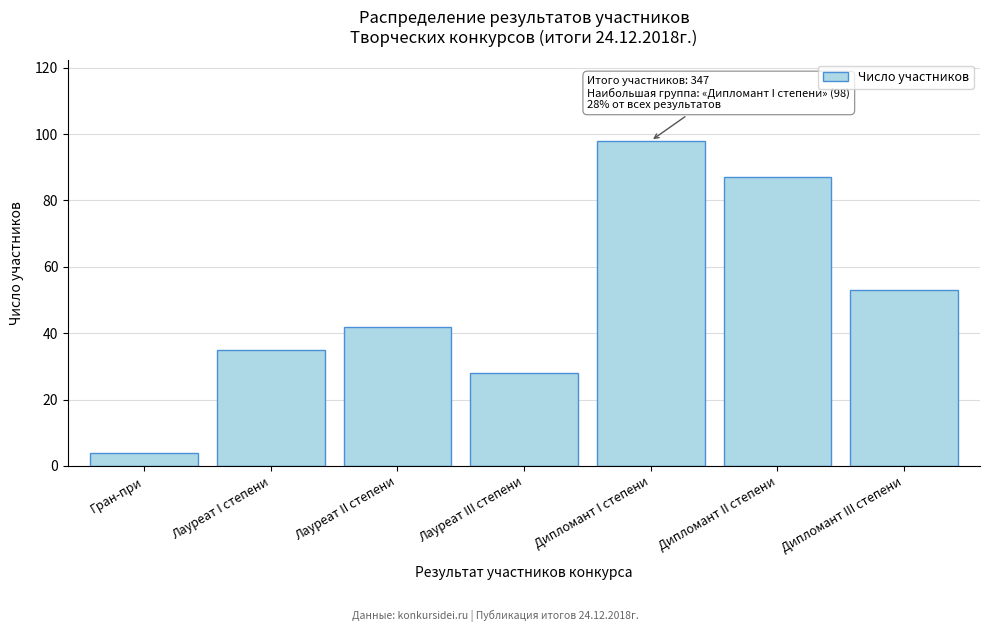

Reading left to right, what are all the values shown in this chart?

4	35	42	28	98	87	53